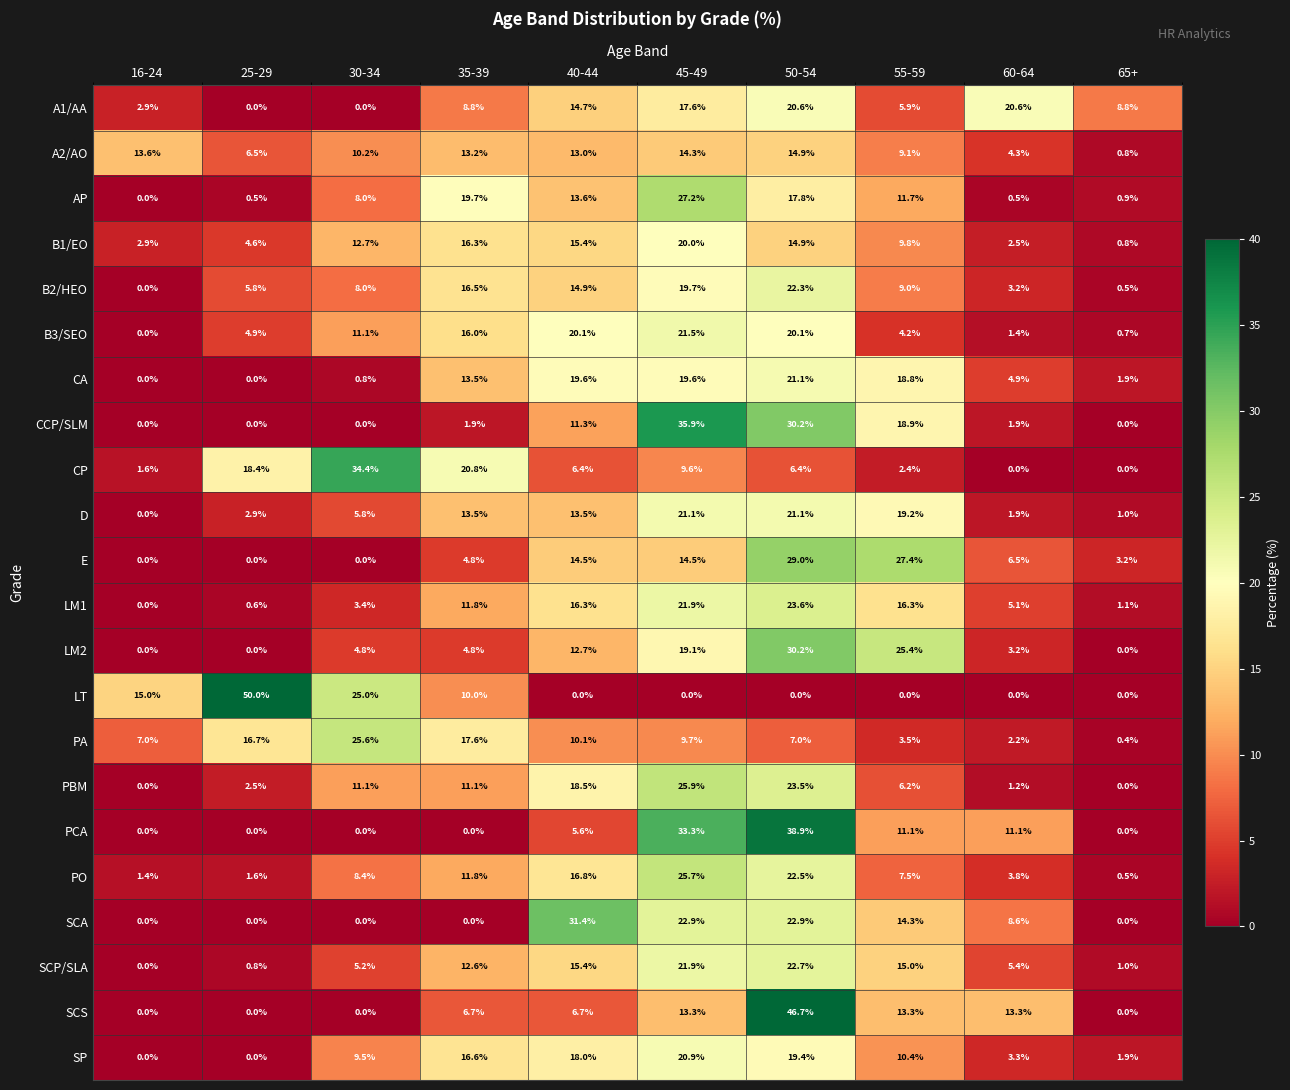

At which label does SCP/SLA first exceed 12?

35-39